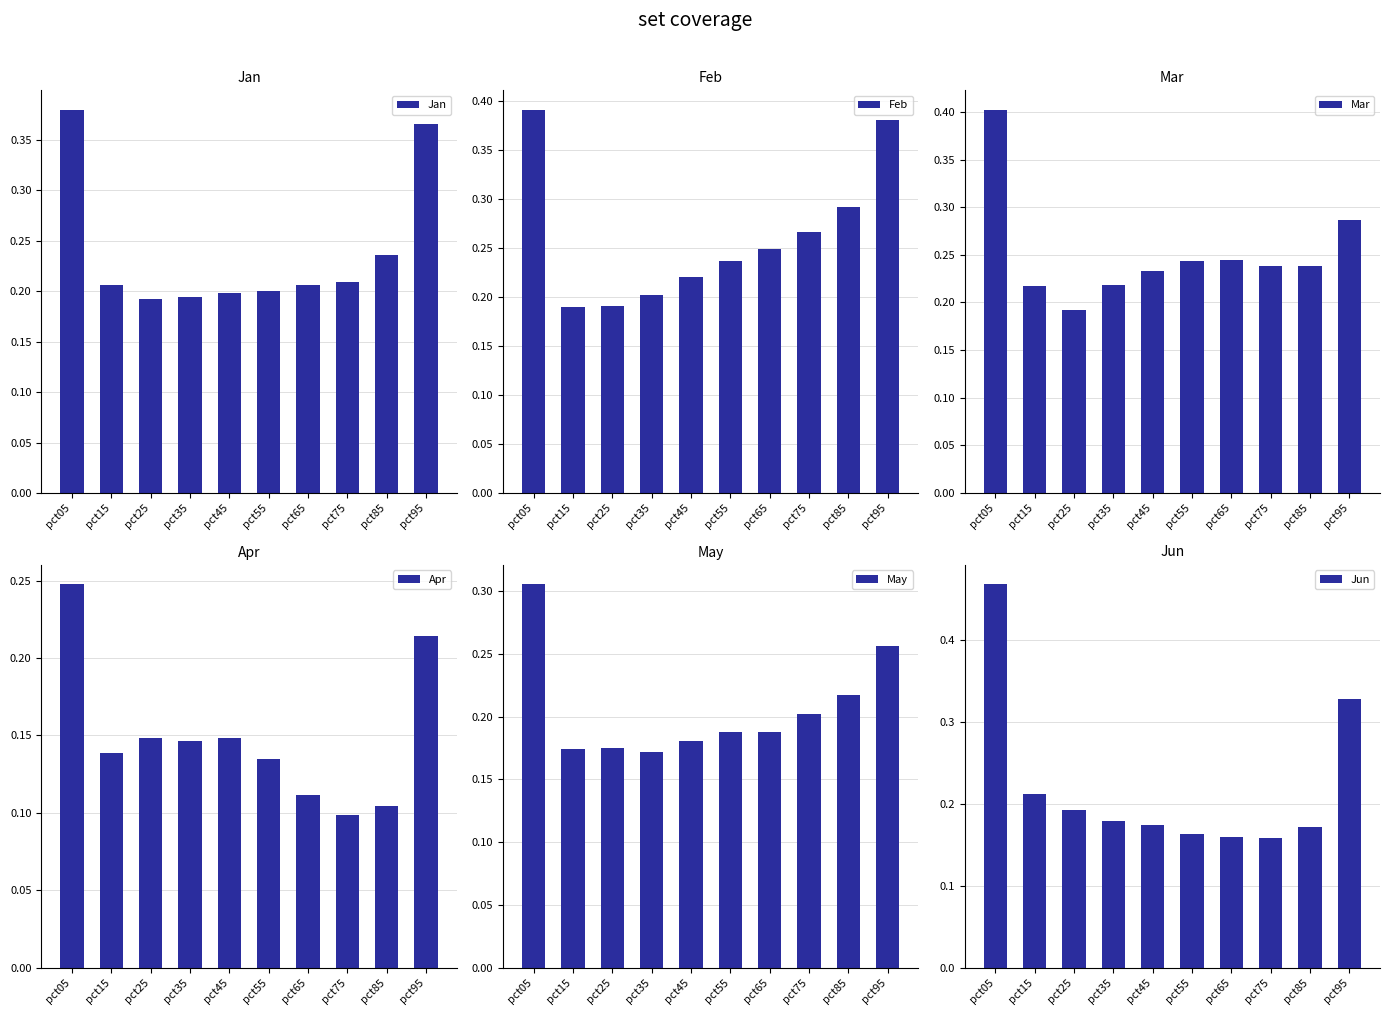

What is the difference between the maximum and minimum values in the Feb series?

0.2